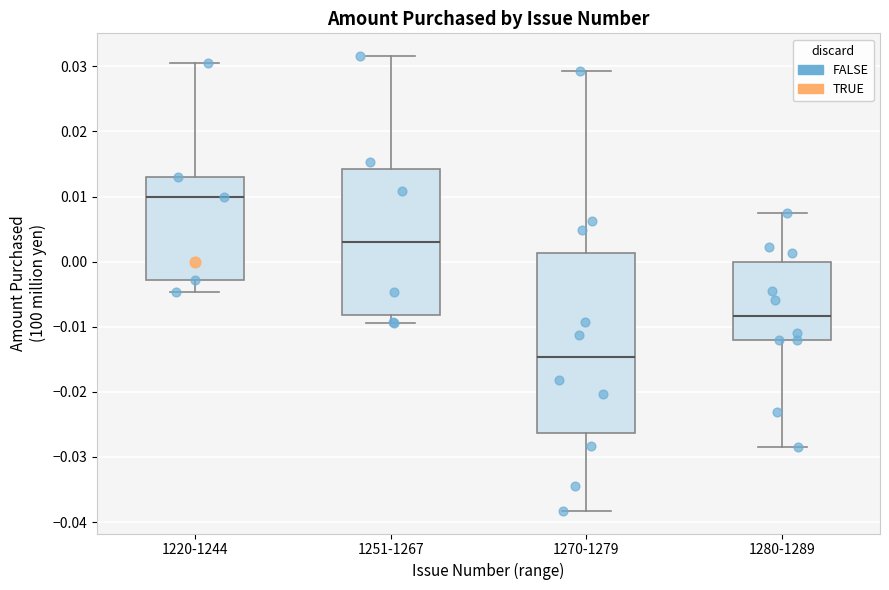

Reading left to right, transcribe this box plot: for each box, give where its median line is, the range the box spans, and where its two whiskers end, as read against the y-axis. The values are not printed on the chart, so give them approximately, as read against the axis.

1220-1244: median 0.010, box -0.003 to 0.013, whiskers -0.005 to 0.030
1251-1267: median 0.003, box -0.008 to 0.014, whiskers -0.009 to 0.032
1270-1279: median -0.015, box -0.026 to 0.001, whiskers -0.038 to 0.029
1280-1289: median -0.008, box -0.012 to 0.000, whiskers -0.028 to 0.008